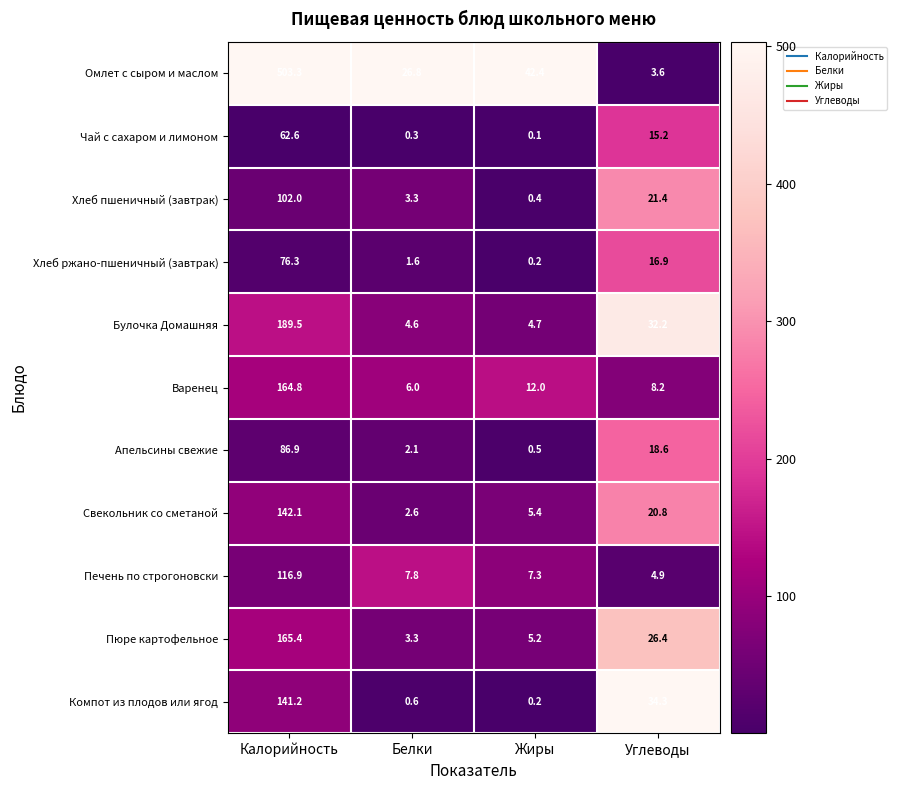

At how many categories does at least one series exceed 0?

4